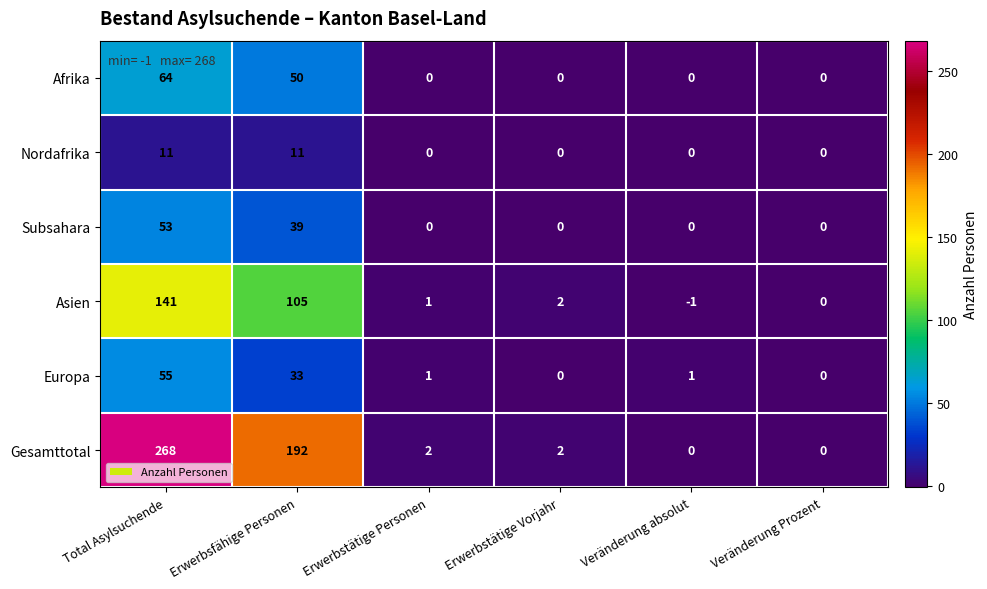

Which category has the lowest value across all series?

Veränderung absolut